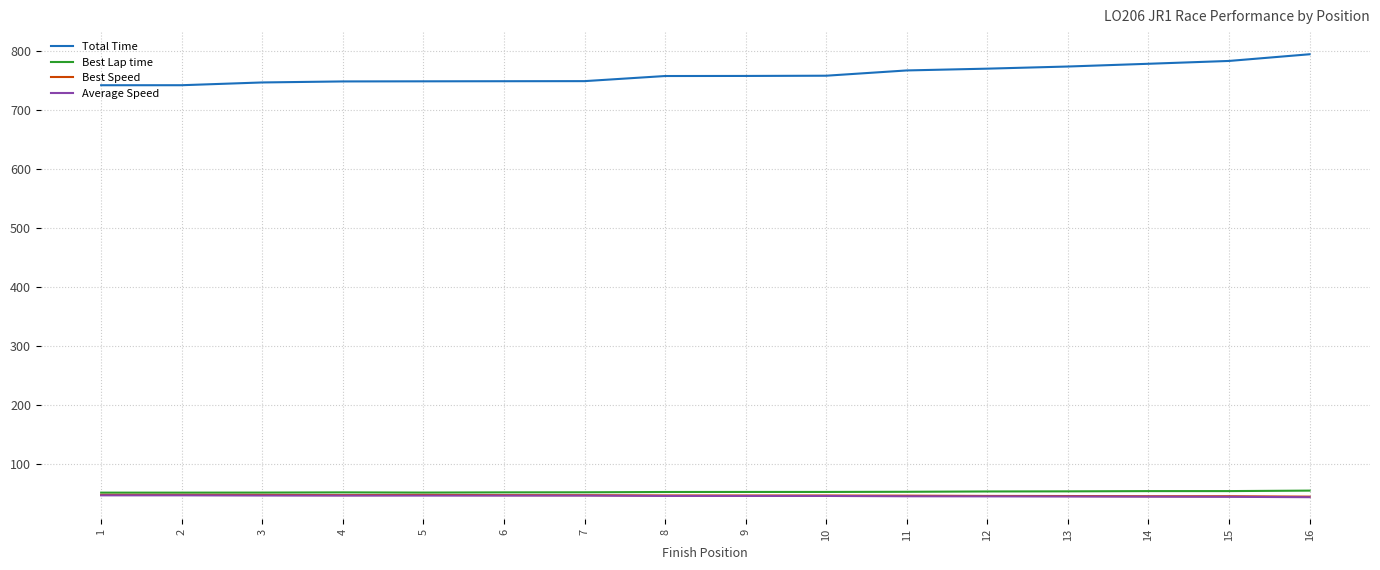

Does the chart have visible grid lines?

Yes